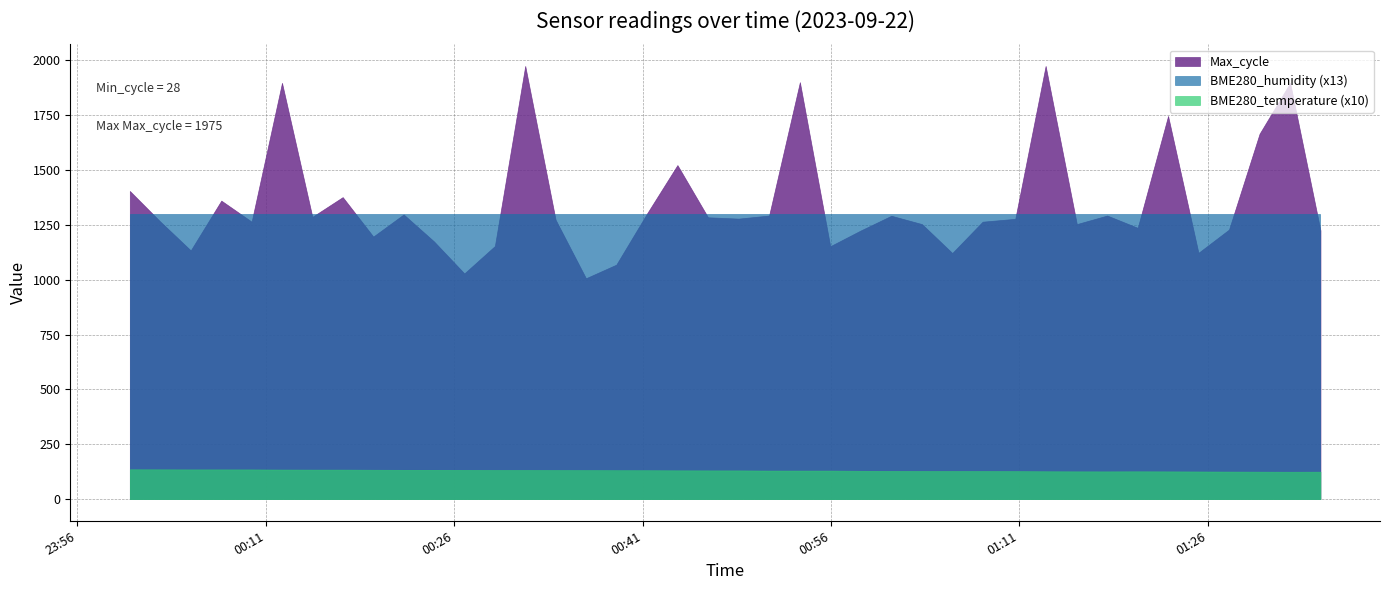

Which series has the largest range (max minus min)?

Max_cycle